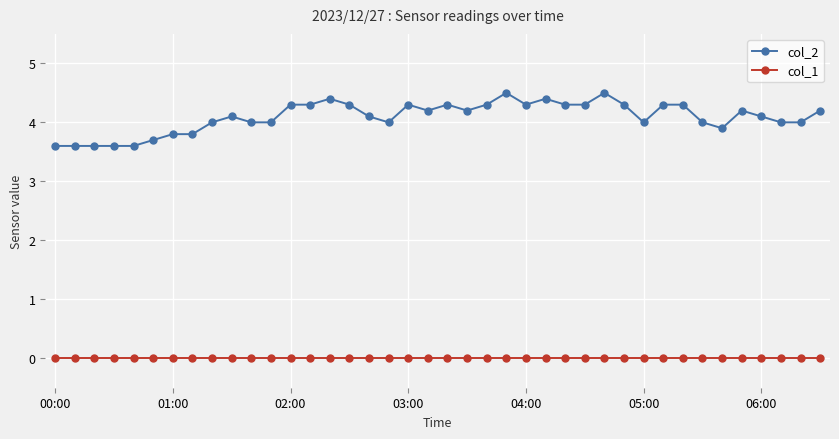

True or false: col_2 and col_1 cross at least once.

False